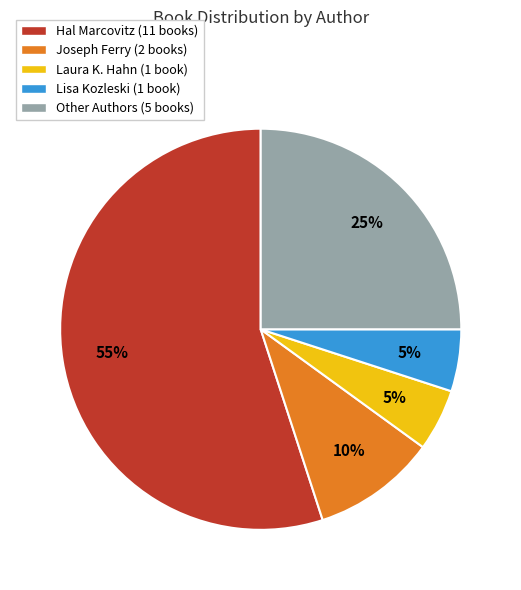

To the nearest percent, what portion does Laura K. Hahn (1 book) represent?

5%